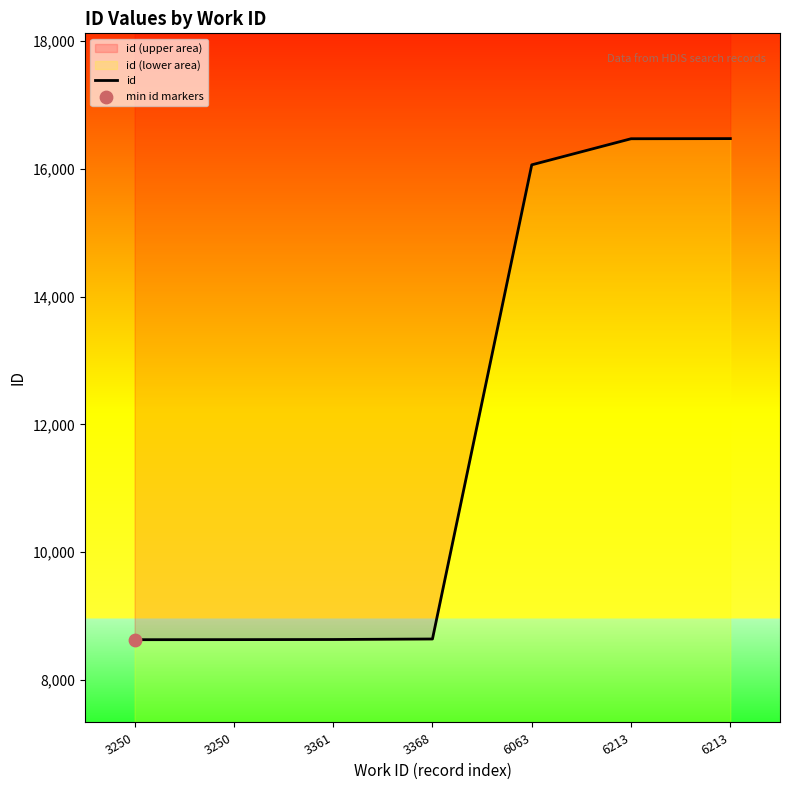

Which has a higher value, 6063 or 6213?

6213